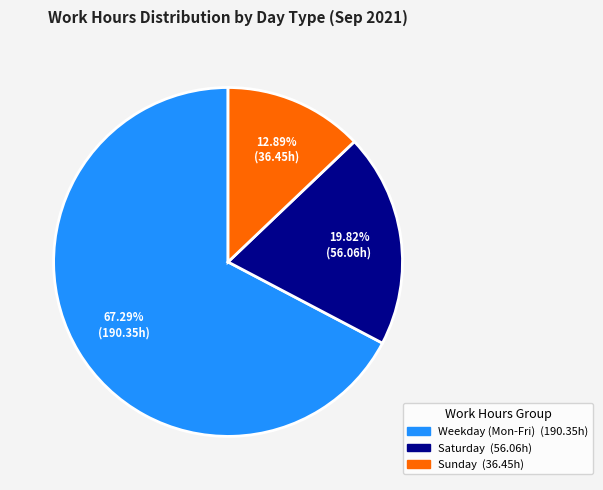

Does any single category account for the majority?

Yes